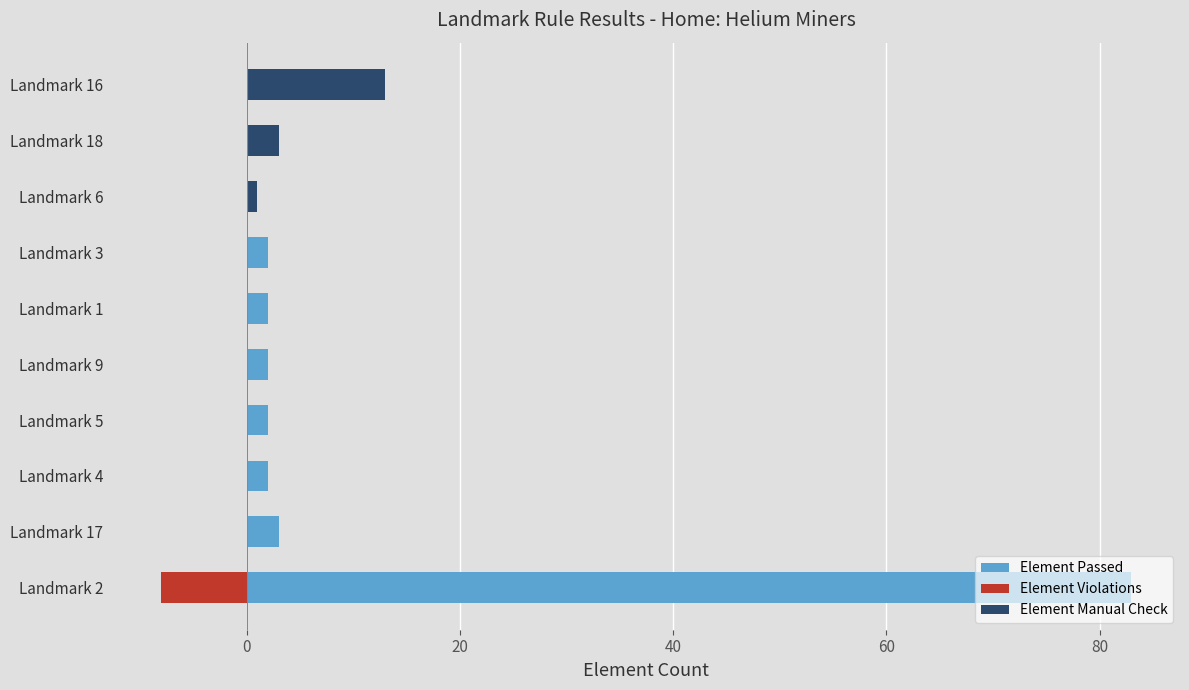

Is the value of Element Violations at Landmark 2 greater than the value of Element Passed at Landmark 9?

No